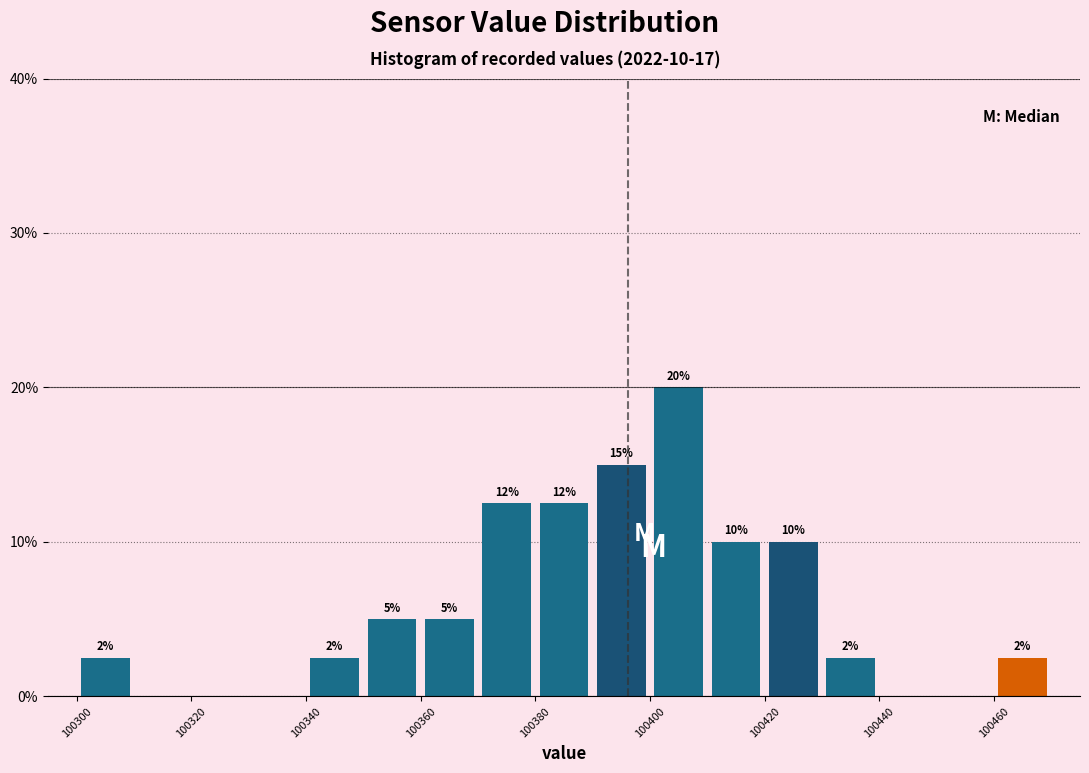

Which range on the x-axis has the tallest bar?

100400 to 100410